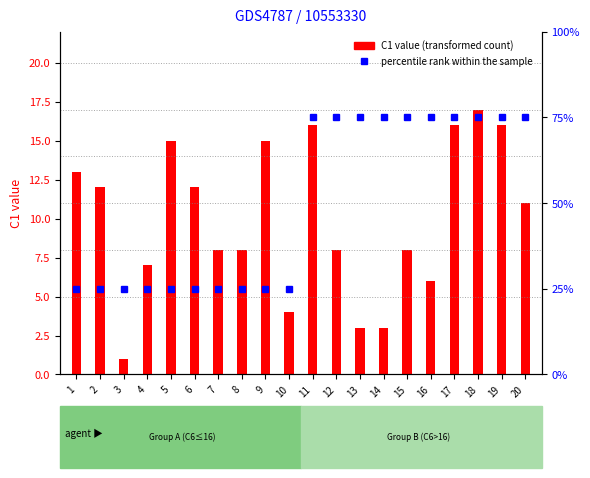

What is the difference between the maximum and minimum values in the percentile rank within the sample series?

50